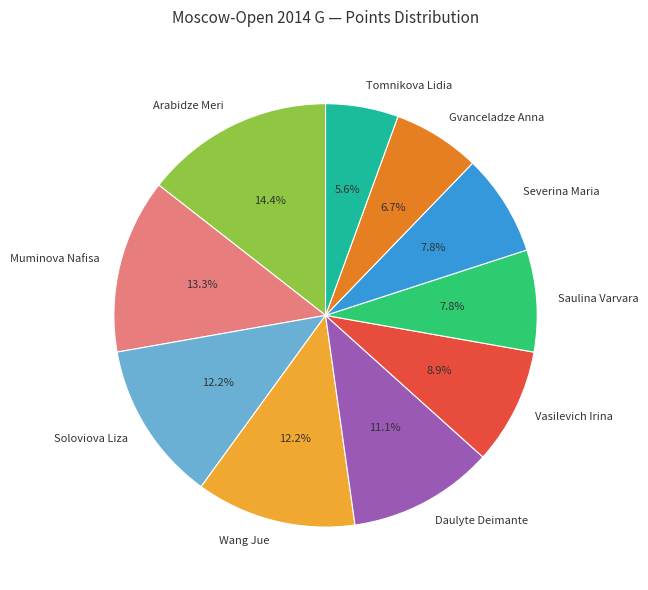

How many segments does this pie chart have?

10